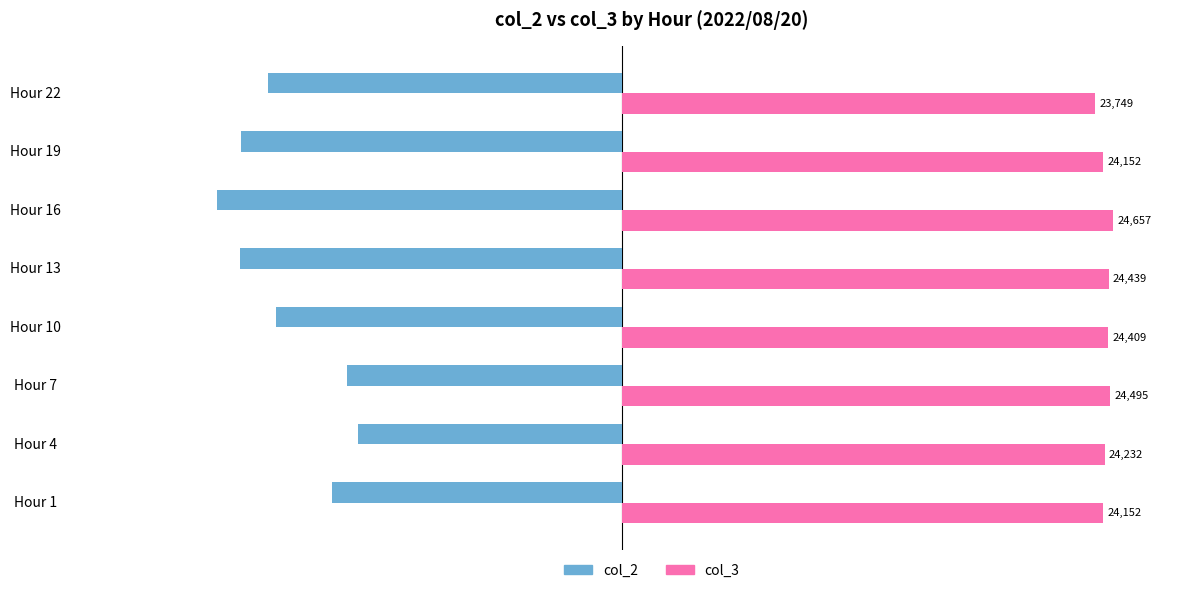

What is the total value across all series at Hour 1?

9613